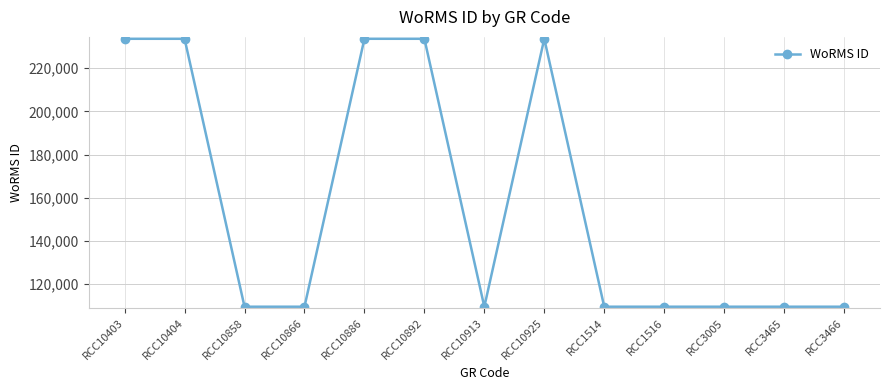

Approximately how many times larger is the value at RCC10866 compared to RCC10892?

0.5